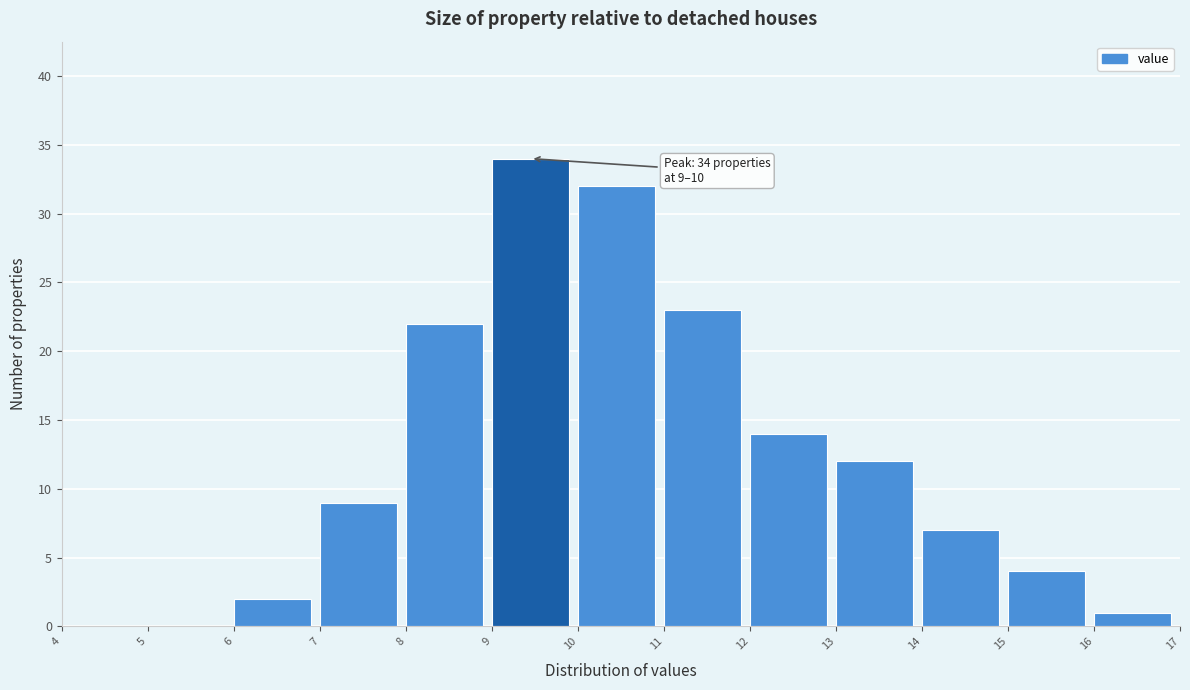

Over which range of the x-axis is the bar tallest?

9 to 10